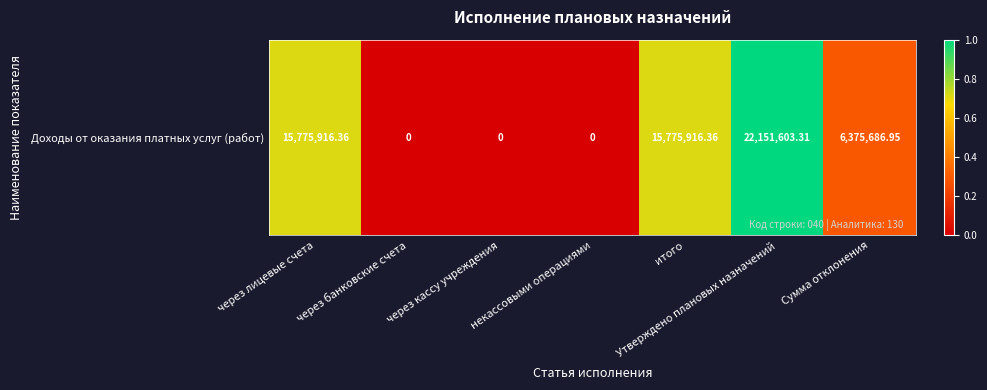

Reading left to right, what are all the values shown in this chart?

0.7	0.0	0.0	0.0	0.7	1.0	0.3